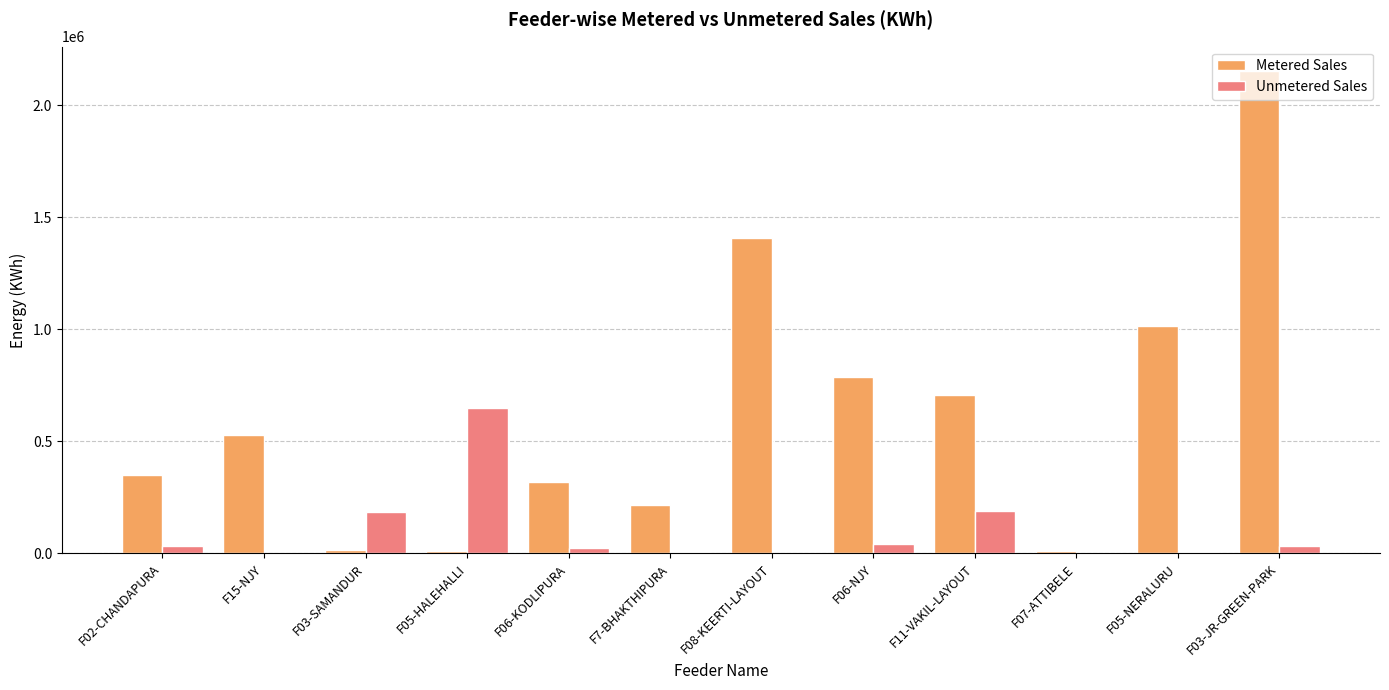

At which label is Metered Sales closest to 1081001?

F05-NERALURU